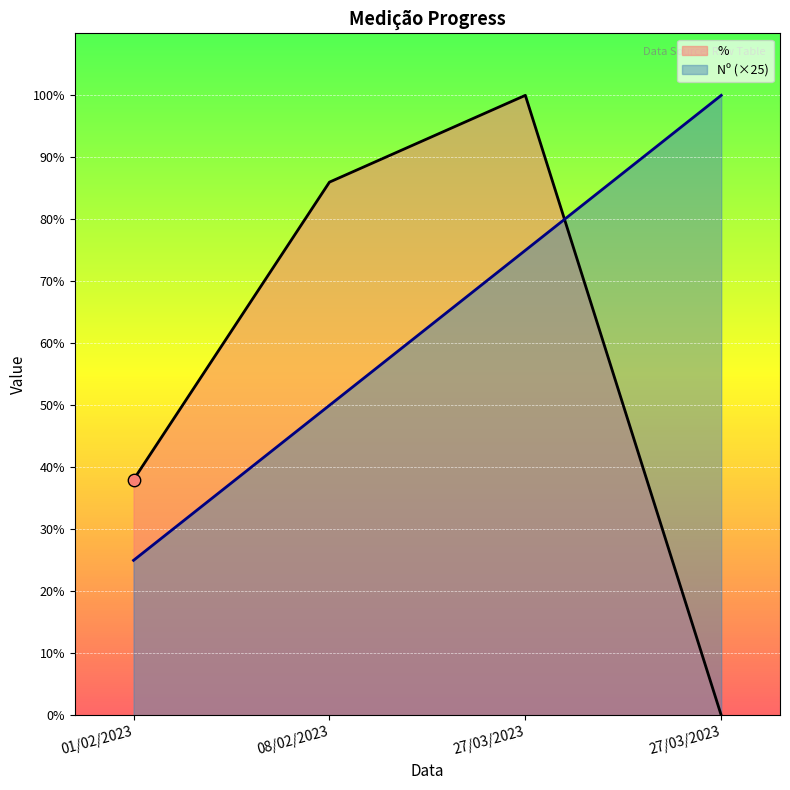

Which series has the widest spread of Y values?

%